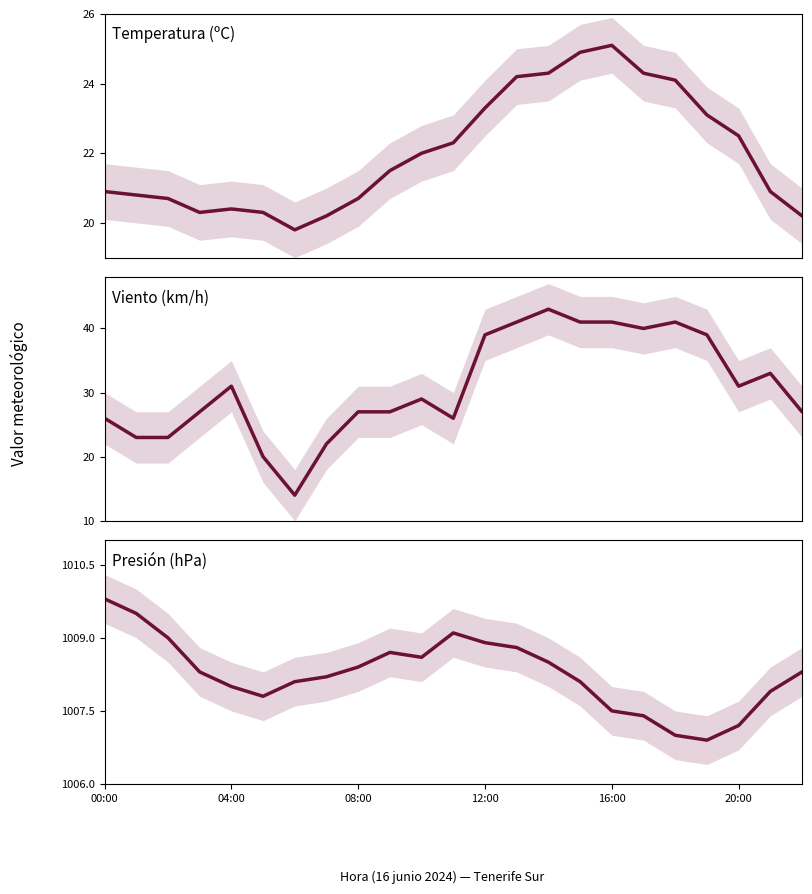

Which series has the largest total across all categories?

Presión (hPa)